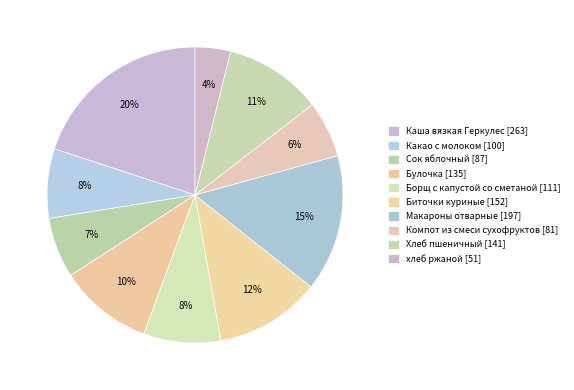

How many slices are in this pie chart?

10